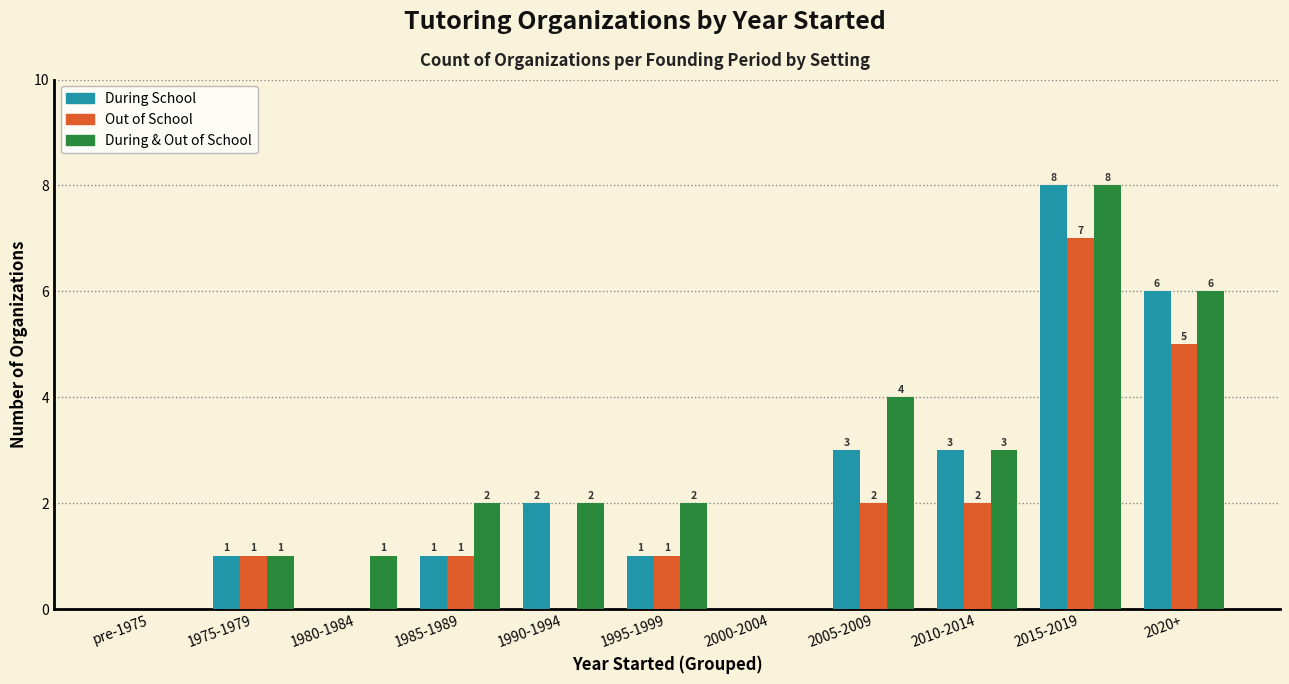

Is the value of Out of School at 1980-1984 greater than the value of During School at 2020+?

No